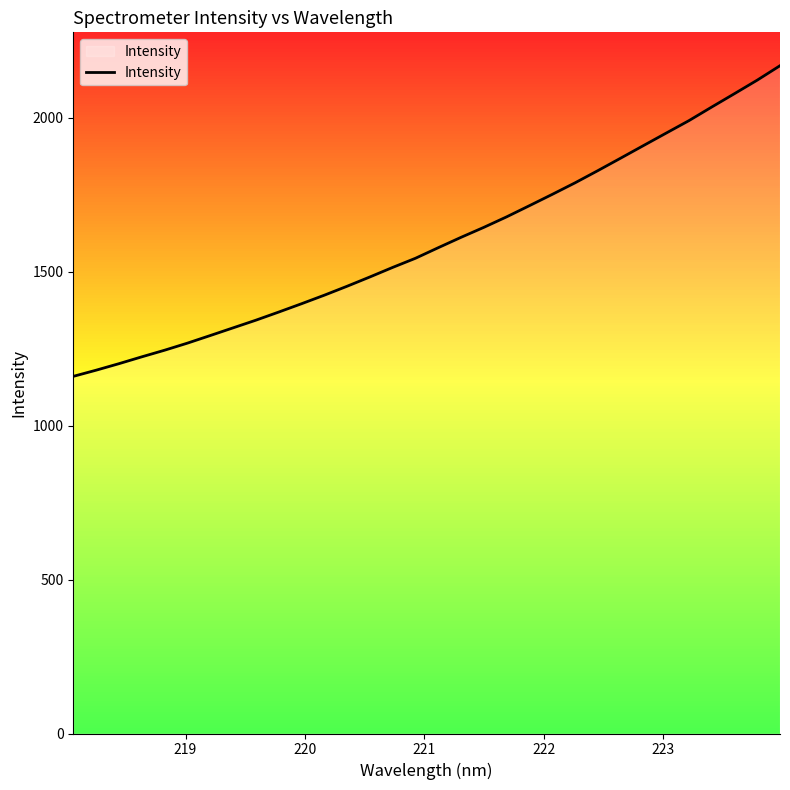

What is the greatest value displayed?

2168.7